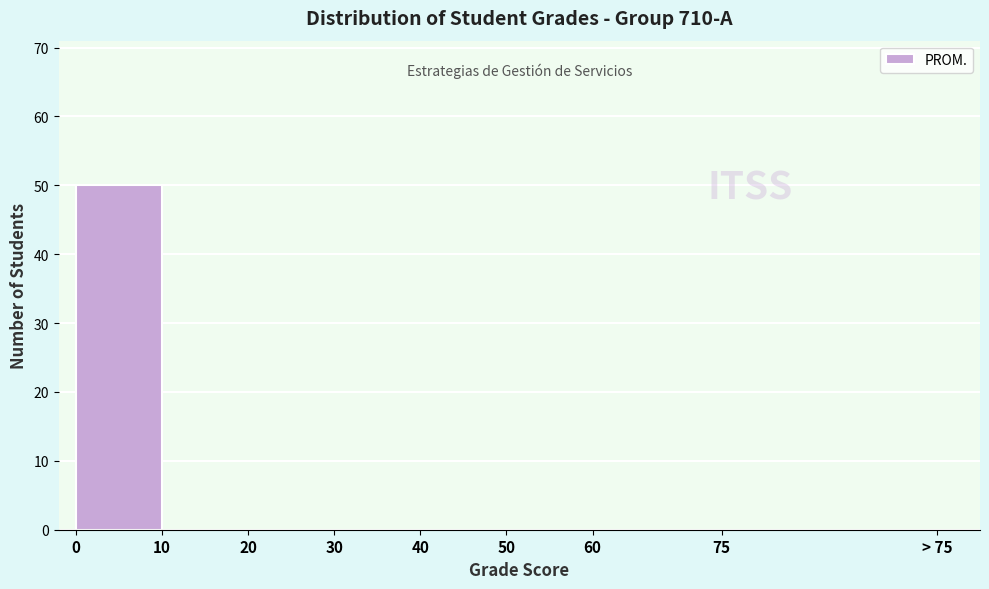

Reading left to right, list all the values displayed in this chart.

0=50	10=0	20=0	30=0	40=0	50=0	60=0	75=0